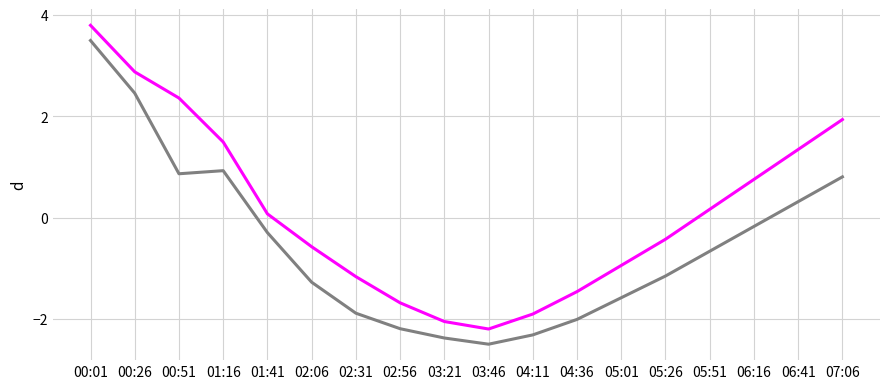

What is the total value across all series at 00:01?

7.3